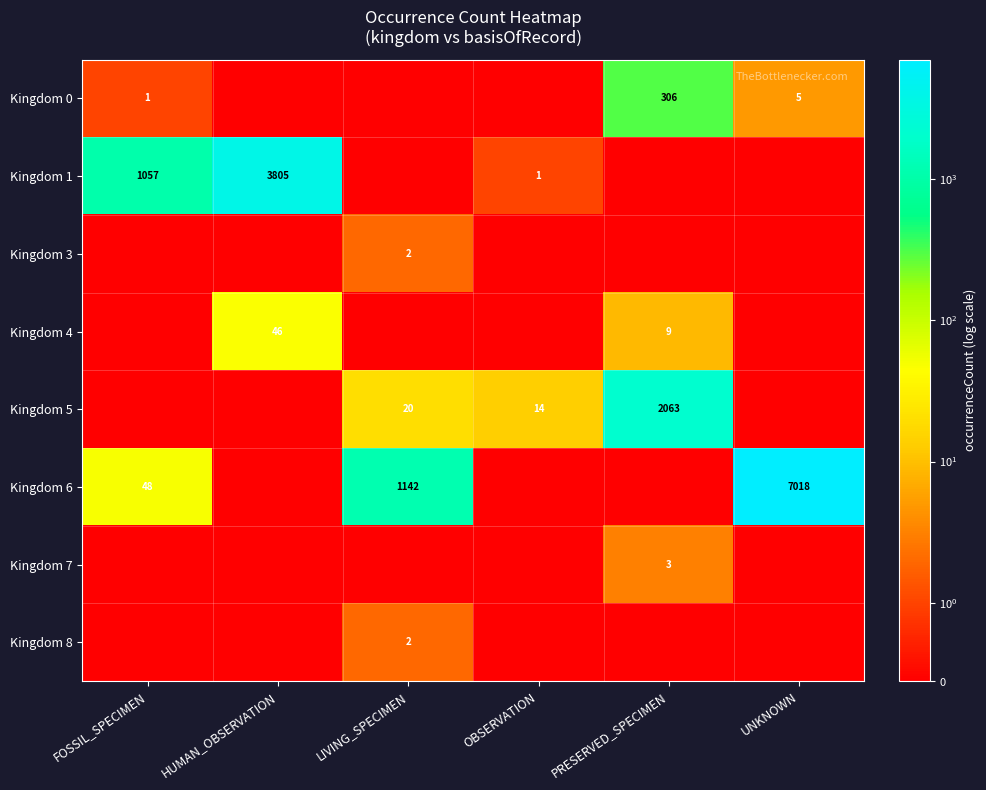

The value of Kingdom 1 at FOSSIL_SPECIMEN is 556. True or false?

False